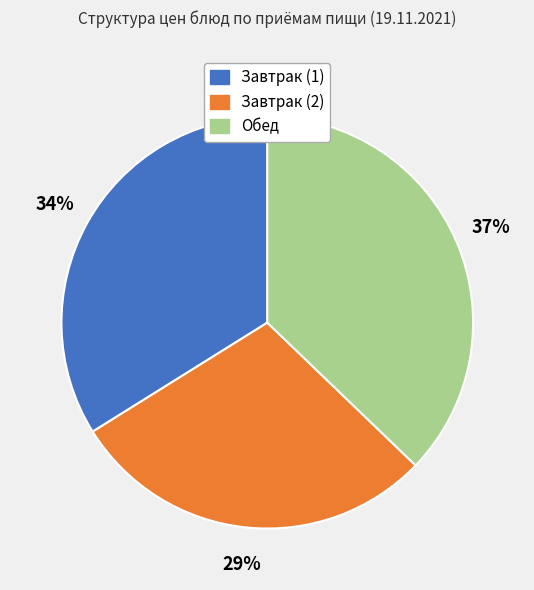

Which category has the biggest portion of the pie?

Обед